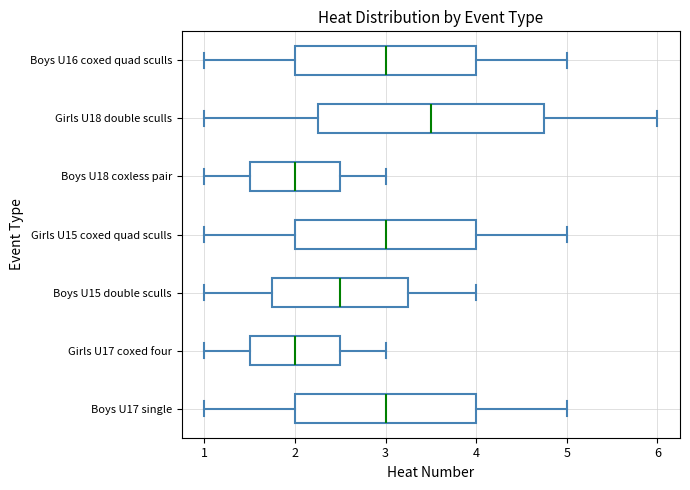

Comparing the boxes themselves (not the whiskers), which one is the widest?

Girls U18 double sculls